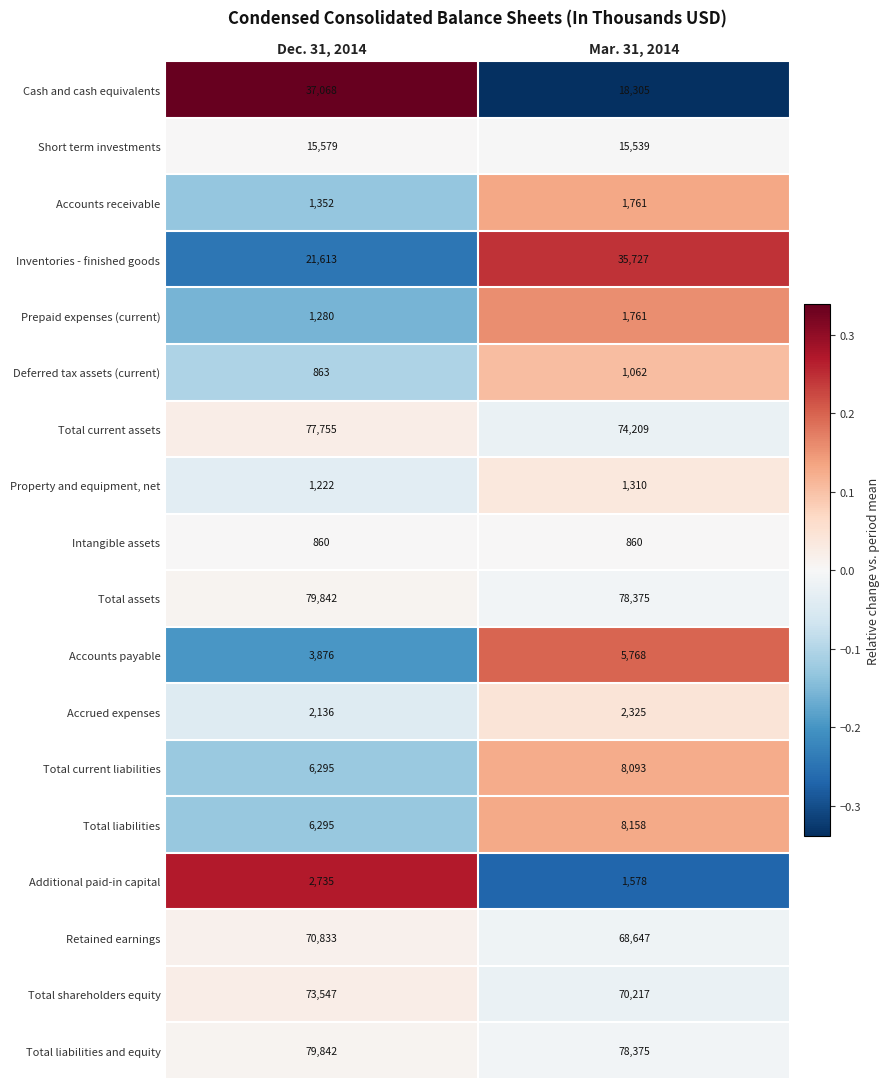

Count the number of data series in this chart.

18